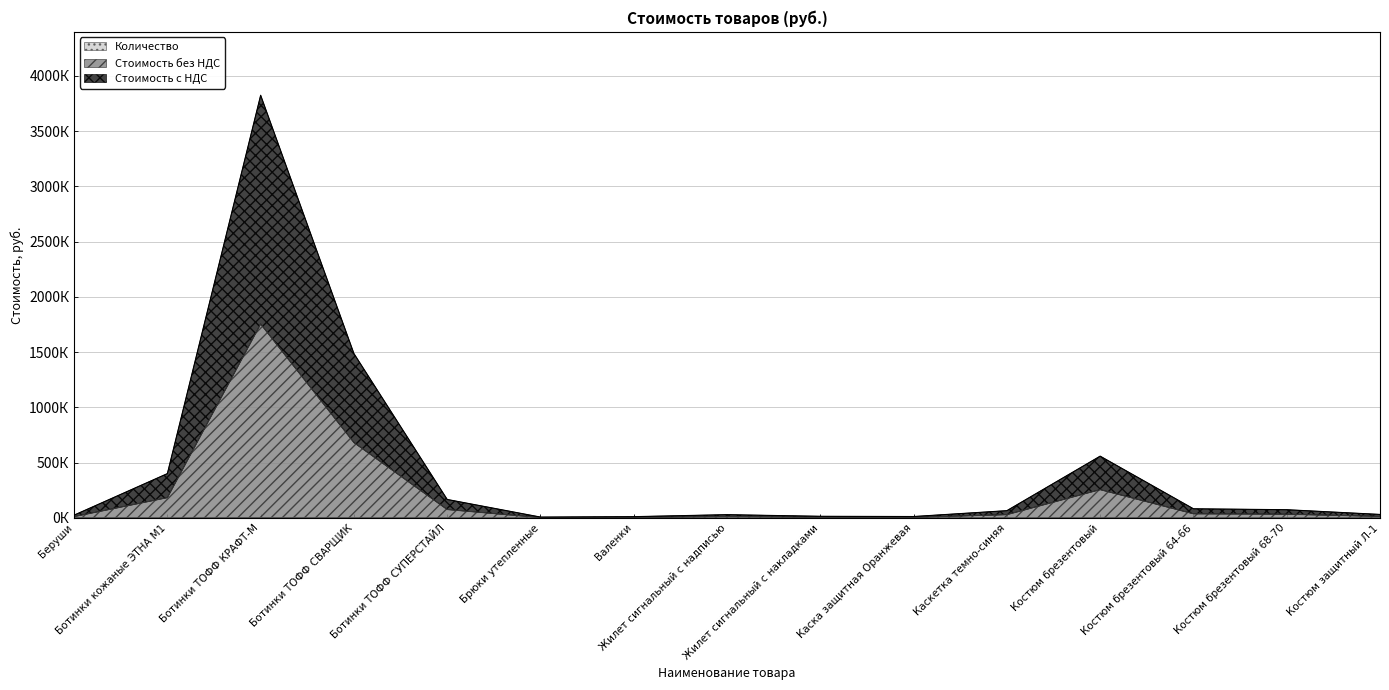

True or false: Стоимость без НДС and Стоимость с НДС cross at least once.

False